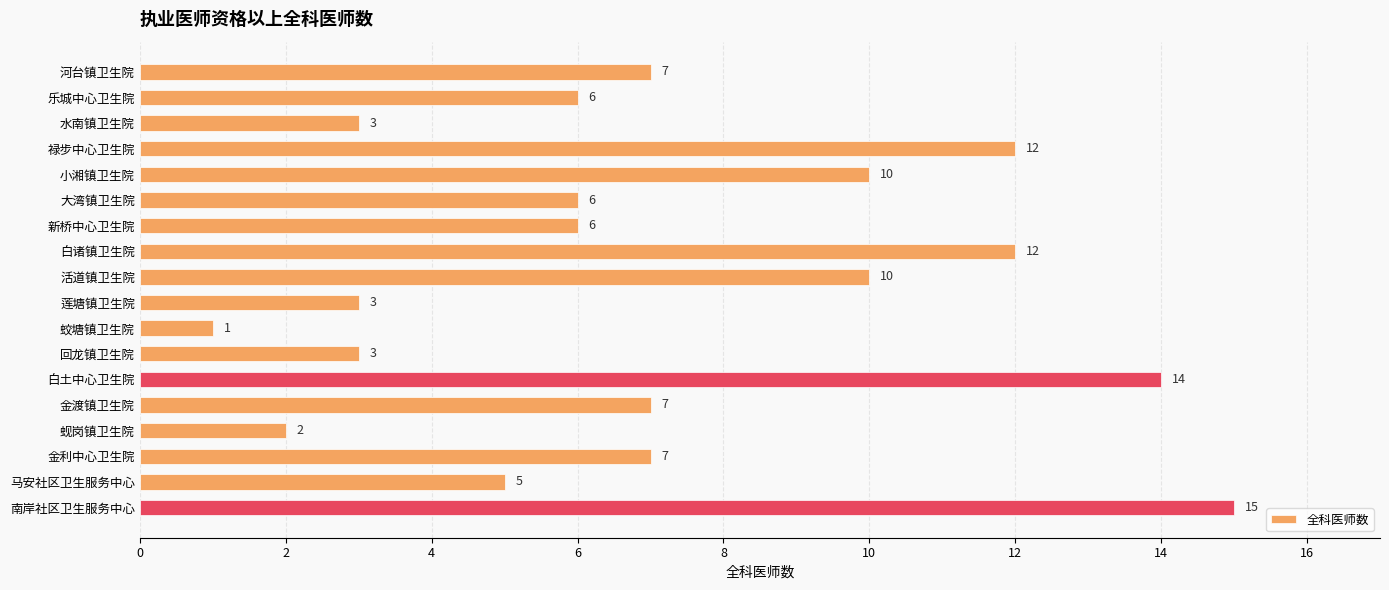

The chart shows a value of 1 at 蚬岗镇卫生院. True or false?

False